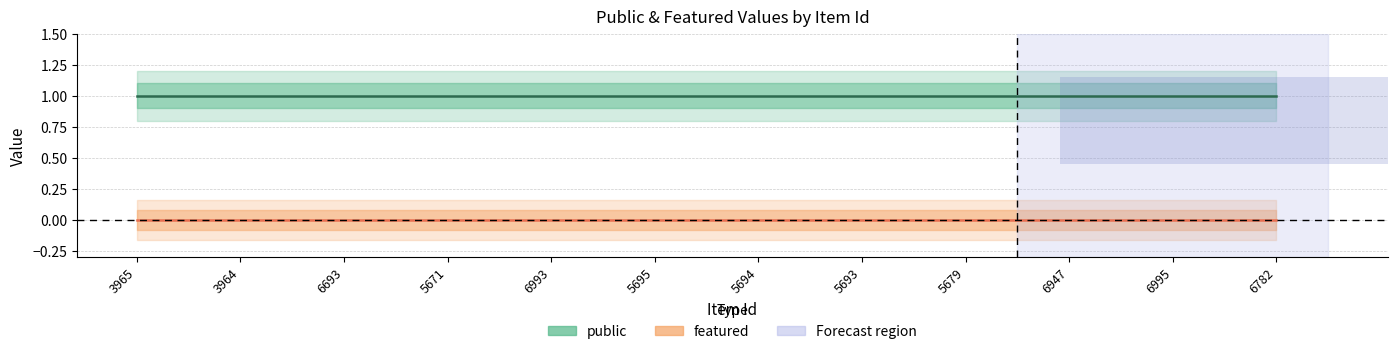

What is the label of the 6th point from the right?

5694